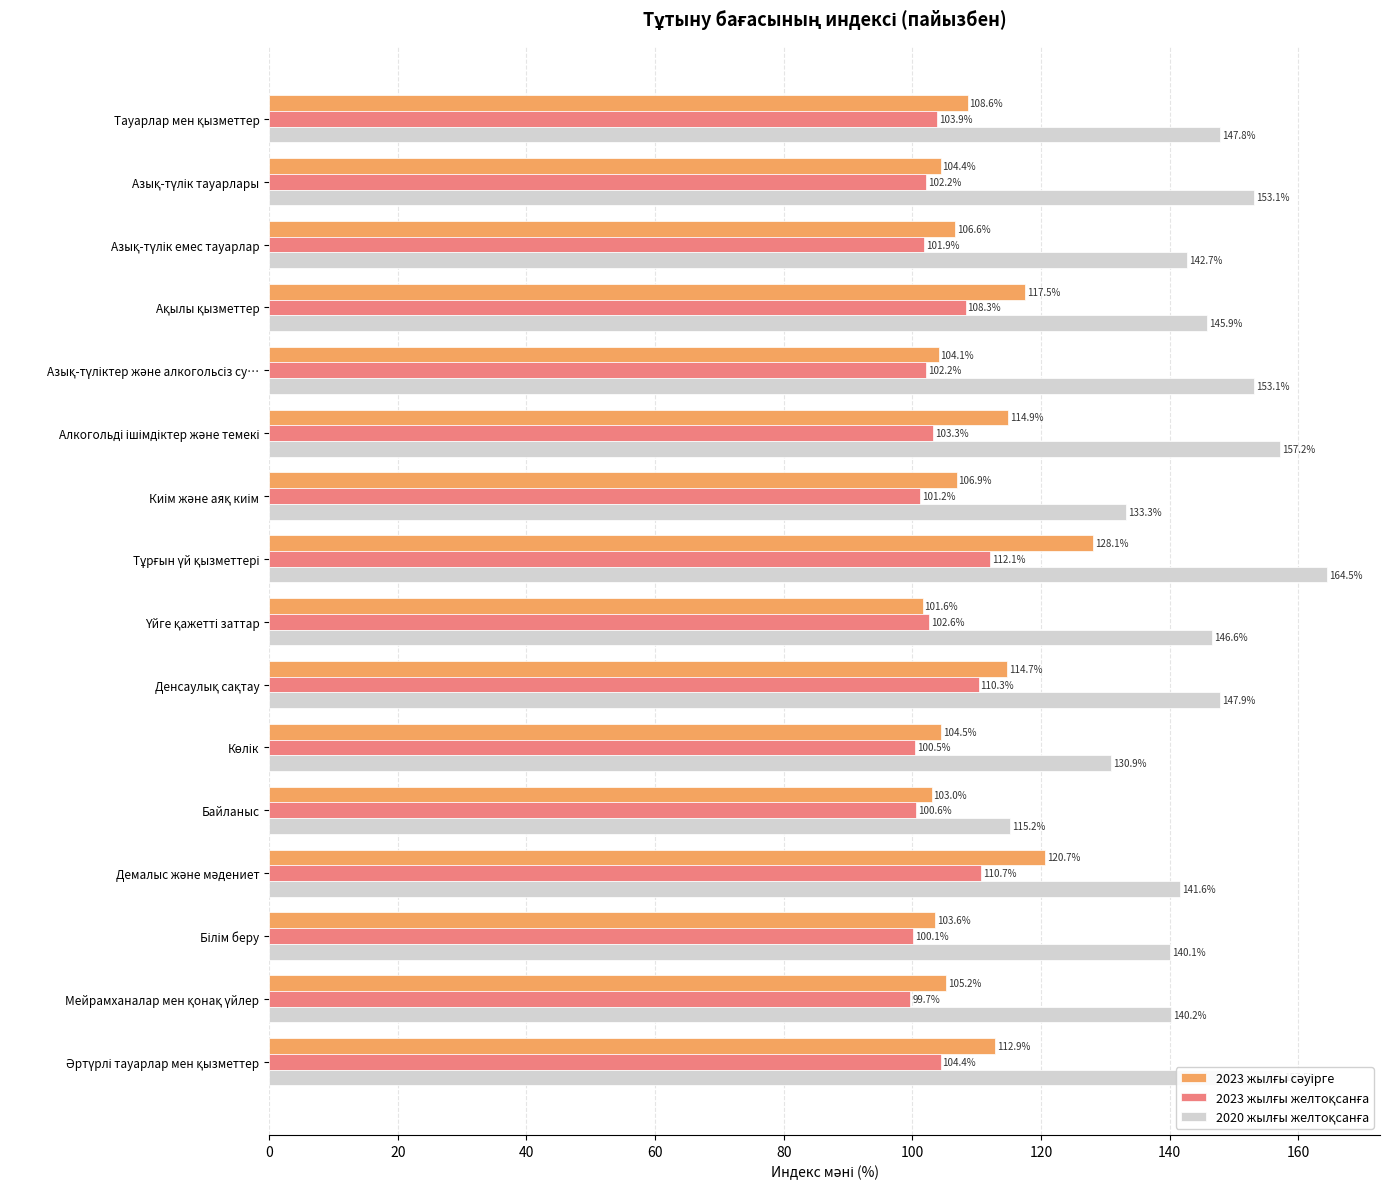

How many data points does each series have?

16